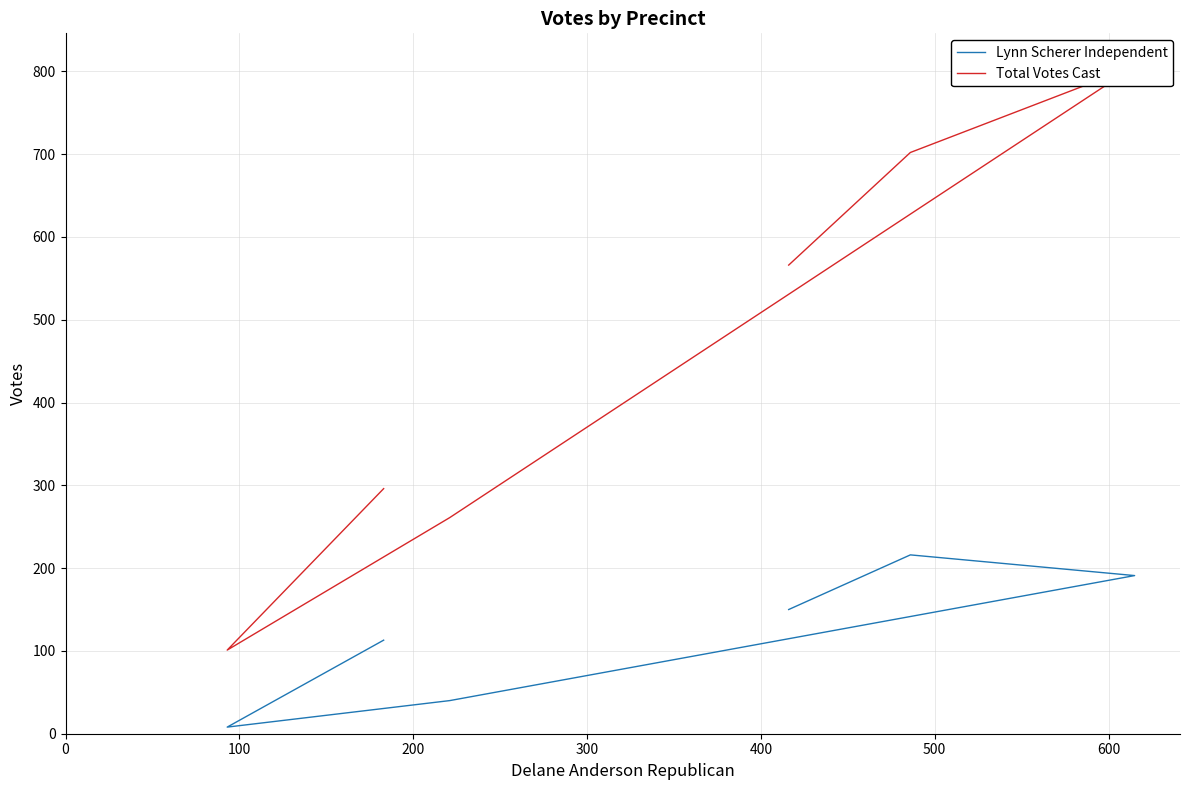

What are all the series names shown in the legend?

Lynn Scherer Independent, Total Votes Cast